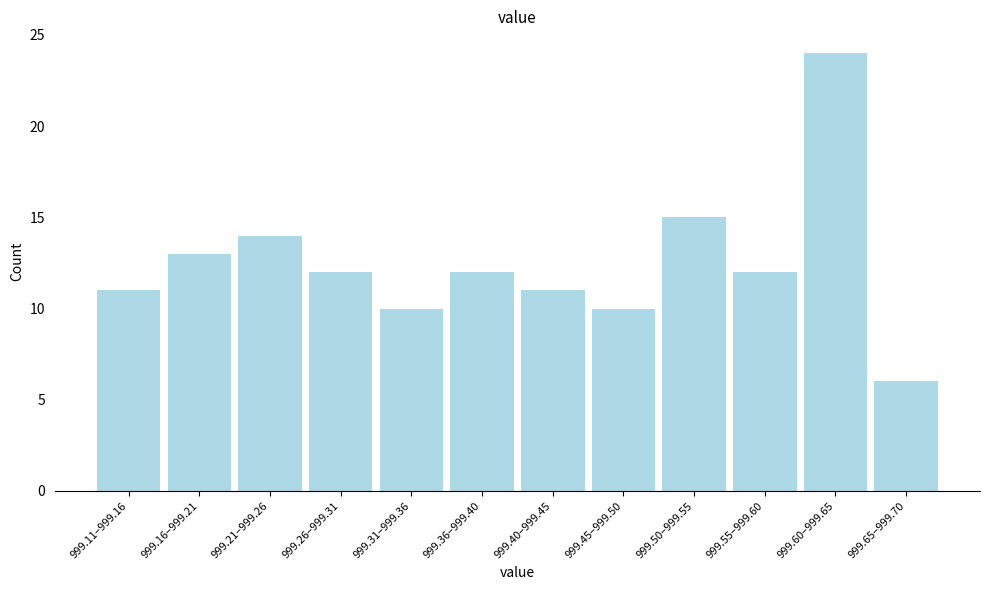

Reading left to right, extract all data points from this chart.

11	13	14	12	10	12	11	10	15	12	24	6